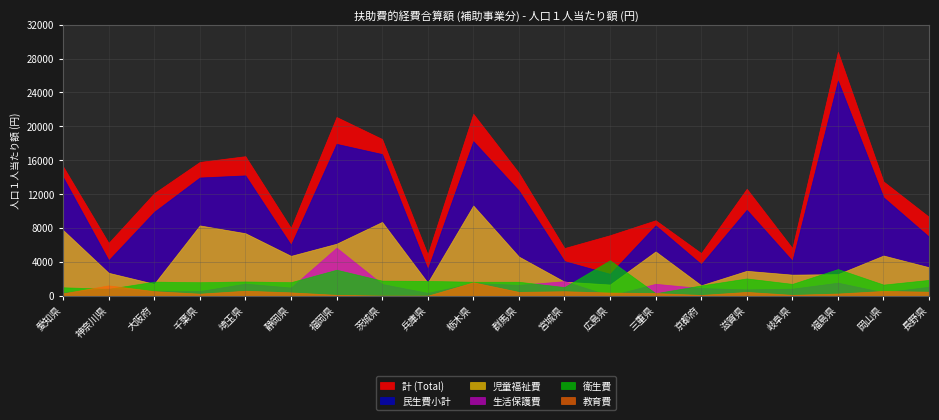

Which label corresponds to the smallest value in the chart?

広島県